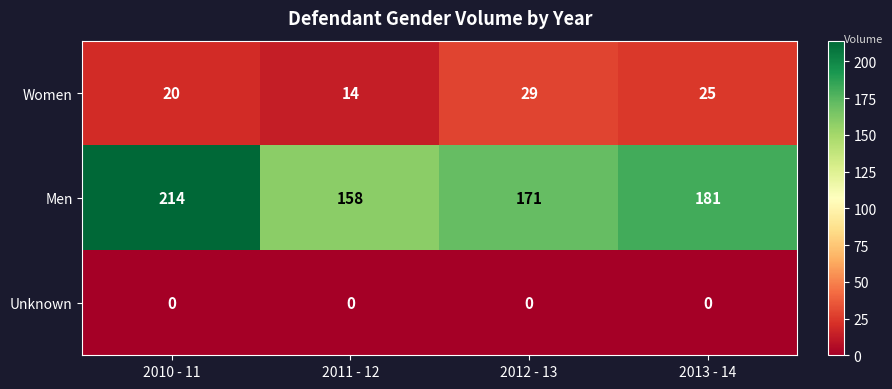

What is the difference between the highest and lowest values at 2013 - 14?

181